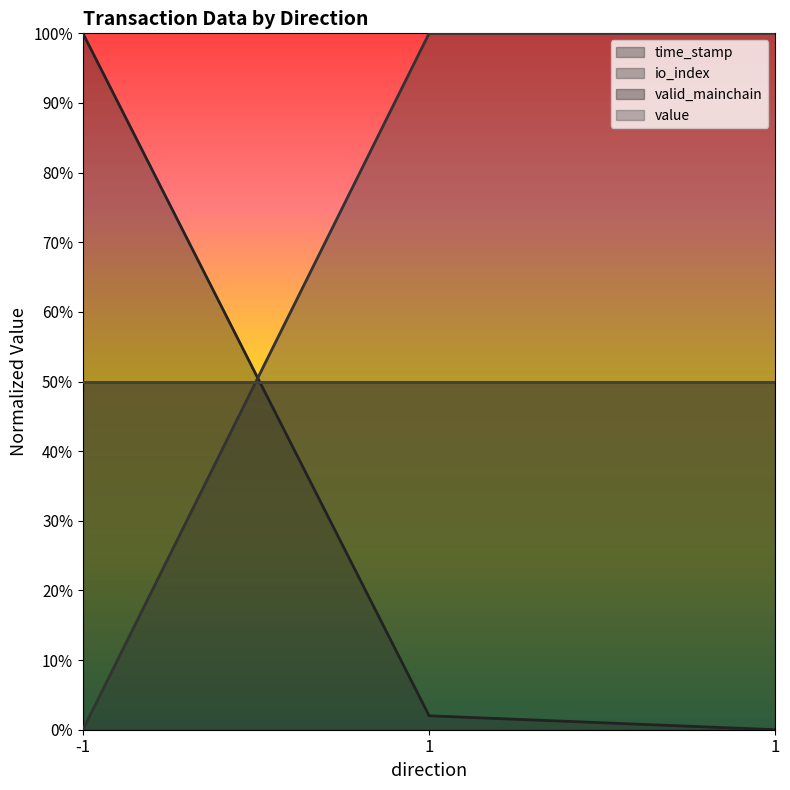

What is the difference between the maximum and minimum values in the io_index series?

1.0